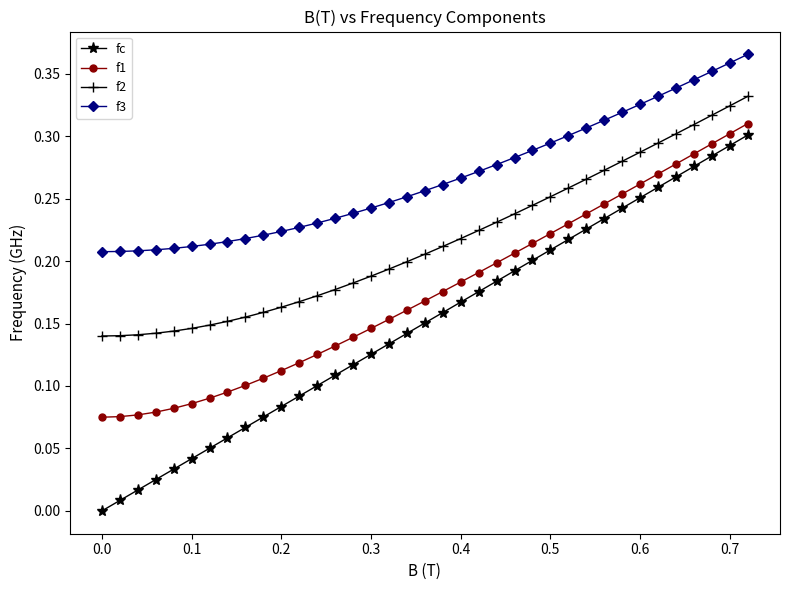

What is the sum of all f1 values?

6.5